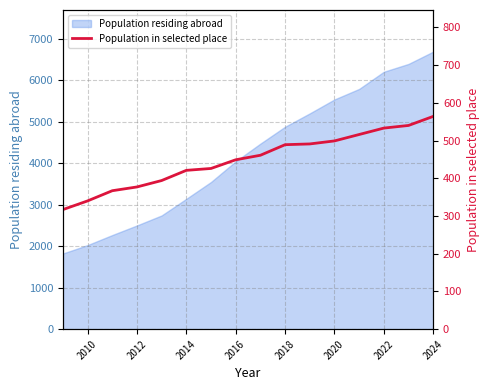

What is the lowest value of the Population residing abroad series?

1825